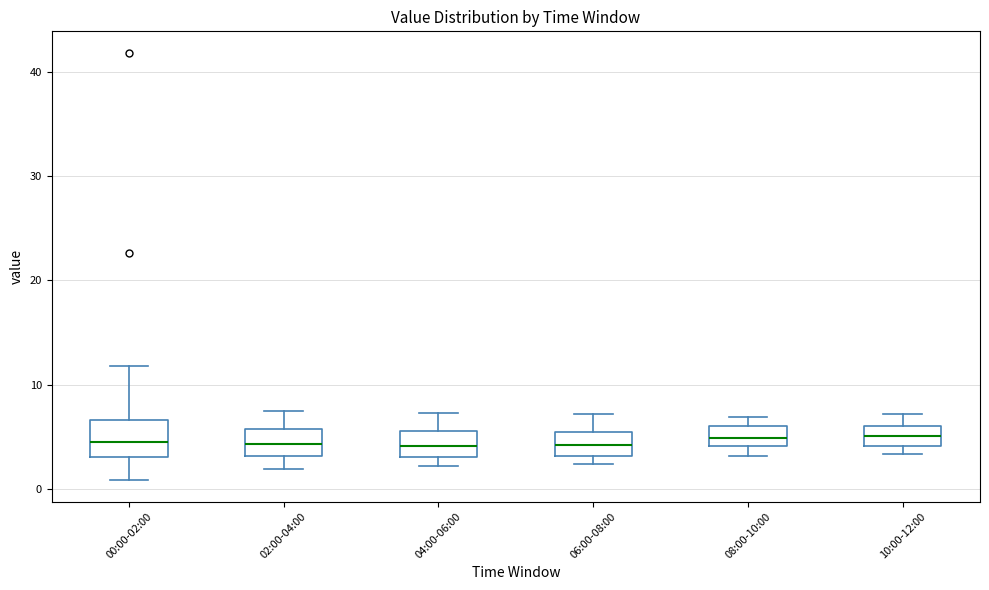

Where is the upper edge of the box for 08:00-10:00 on the y-axis? The values are not printed on the chart, so give them approximately, as read against the axis.

6